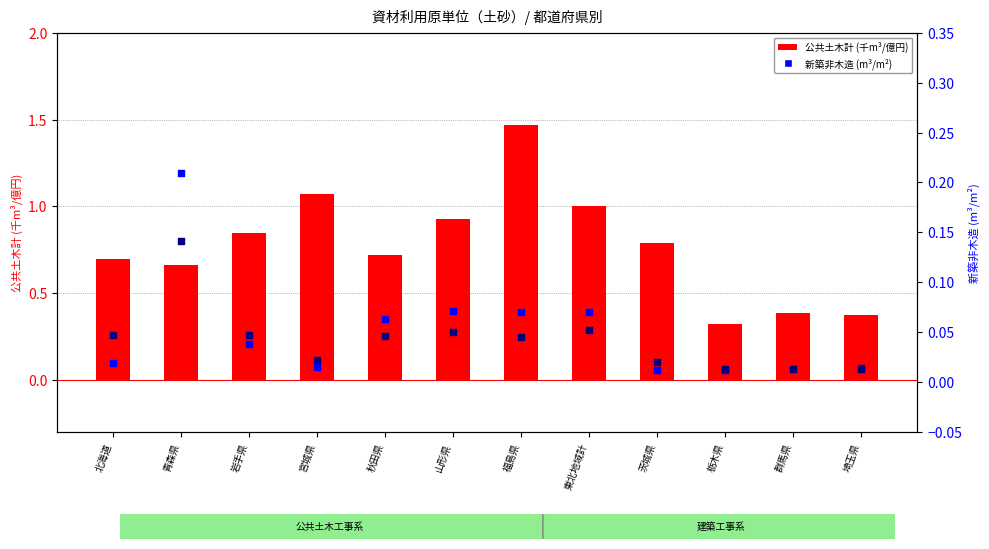

What are all the series names shown in the legend?

公共土木計 (千m³/億円), 新築非木造 (m³/m²), 新築木造 (m³/m²)